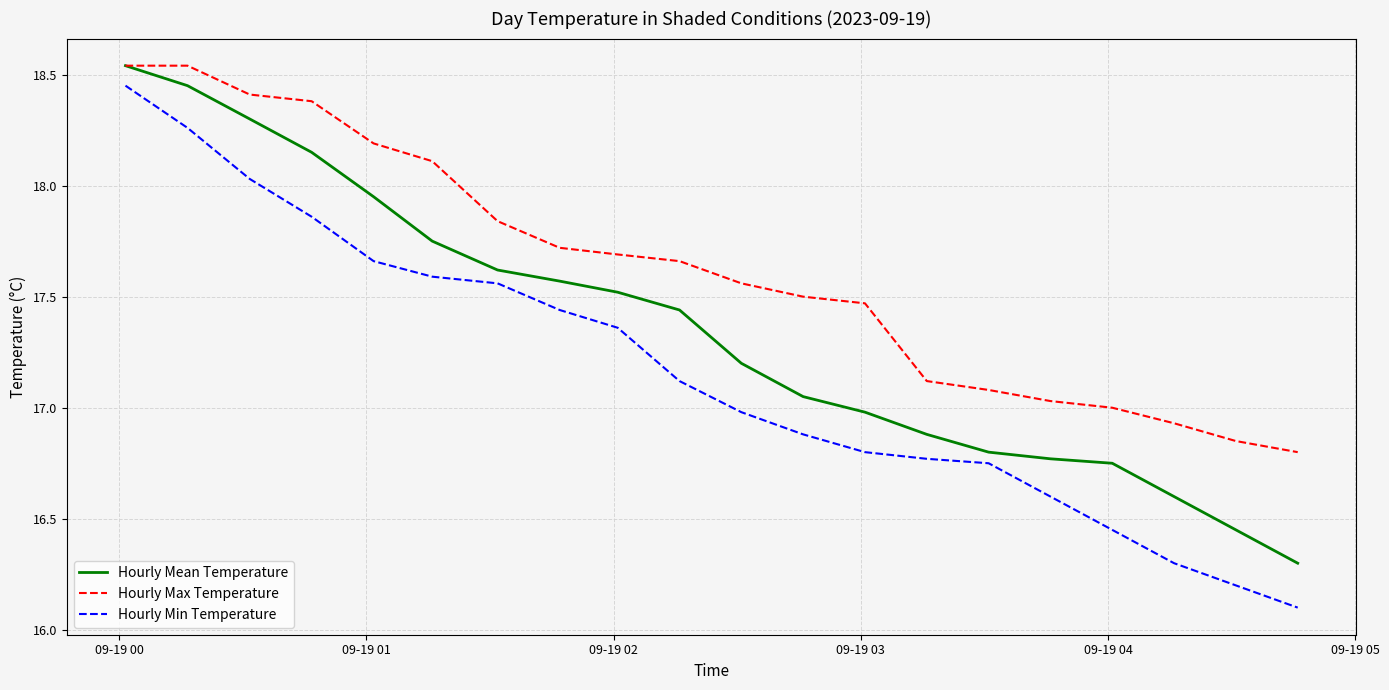

List the series in order of their overall mean, lowest first.

Hourly Min Temperature, Hourly Mean Temperature, Hourly Max Temperature